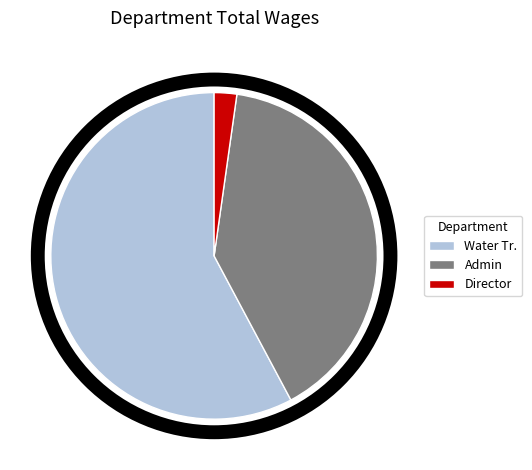

Which has a higher value, Director or Admin?

Admin